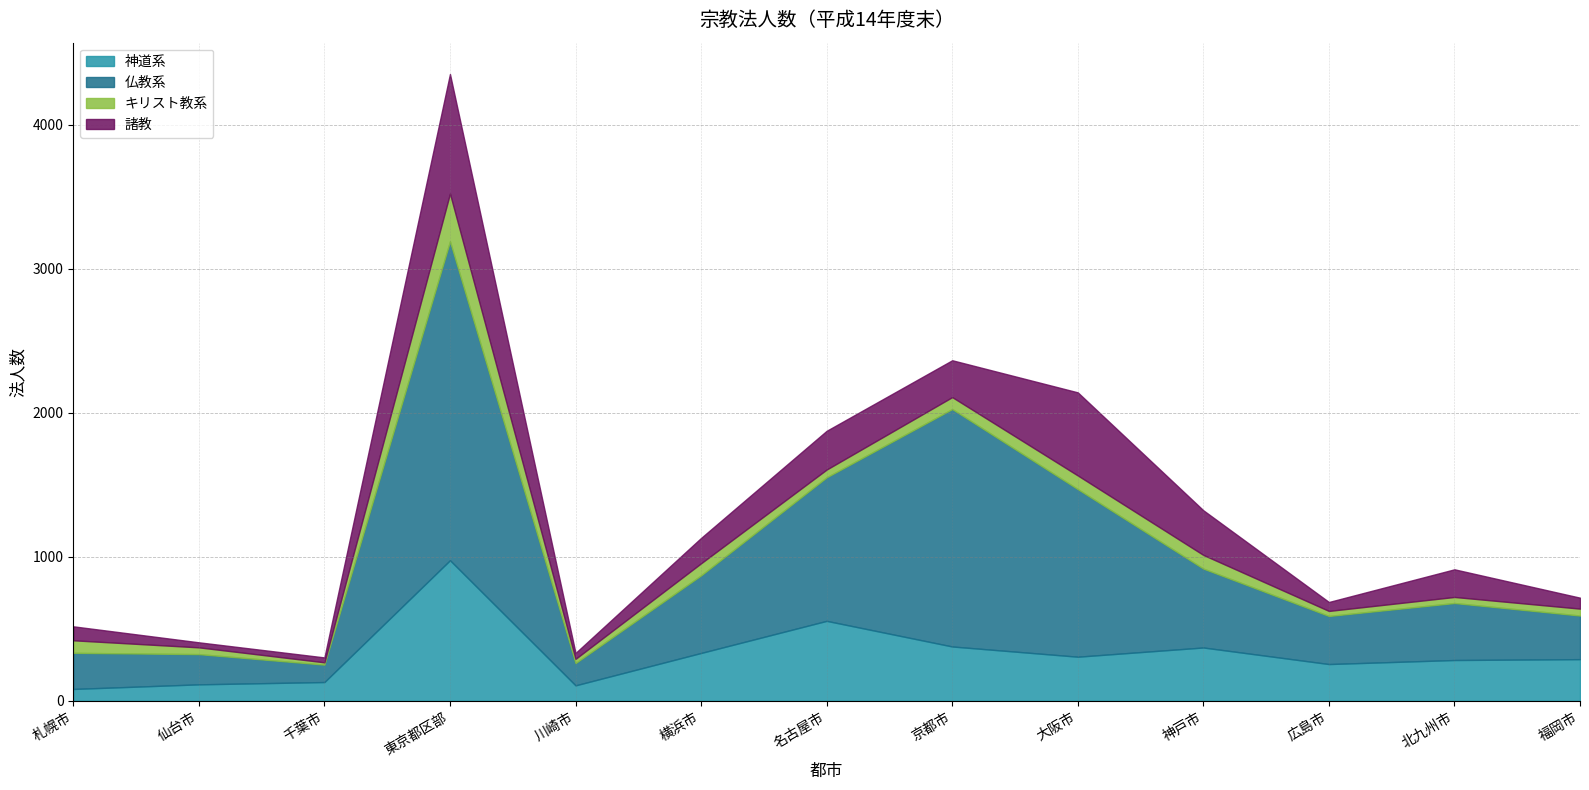

What is the value of the キリスト教系 point at the 4th from the left?

332